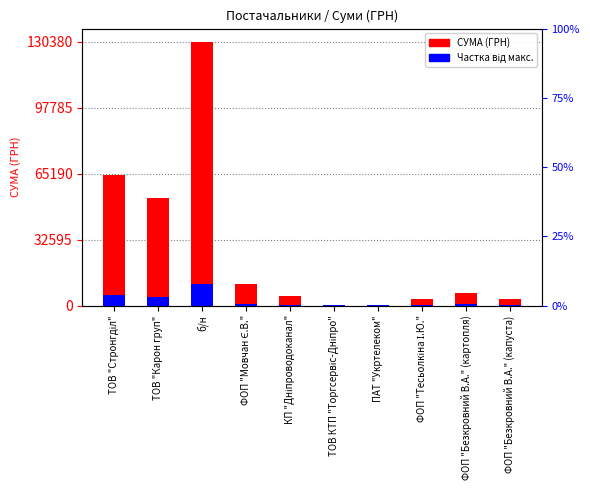

Rank the series by their maximum value, from lowest to highest.

Частка від макс., СУМА (ГРН)